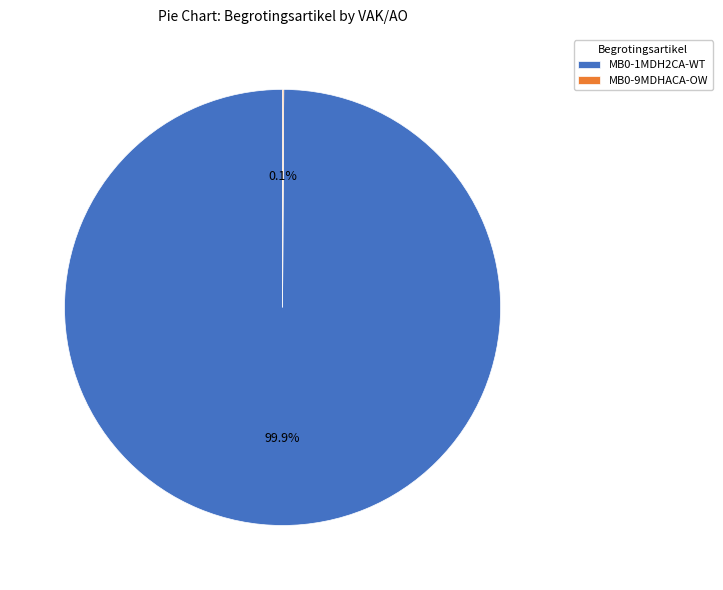

Is there any slice that represents more than half of the pie?

Yes